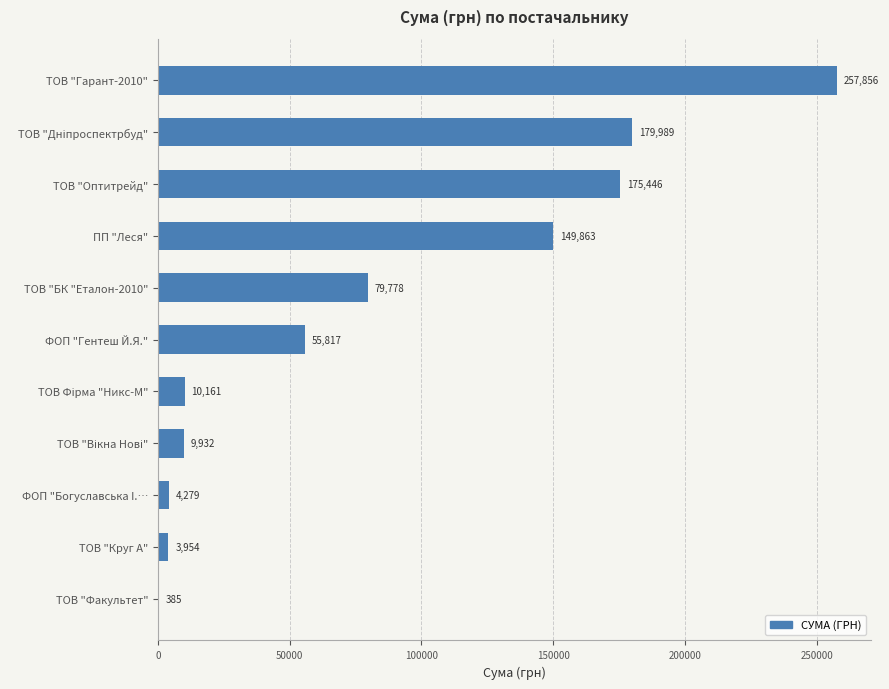

What is the maximum value shown in the chart?

257856.4